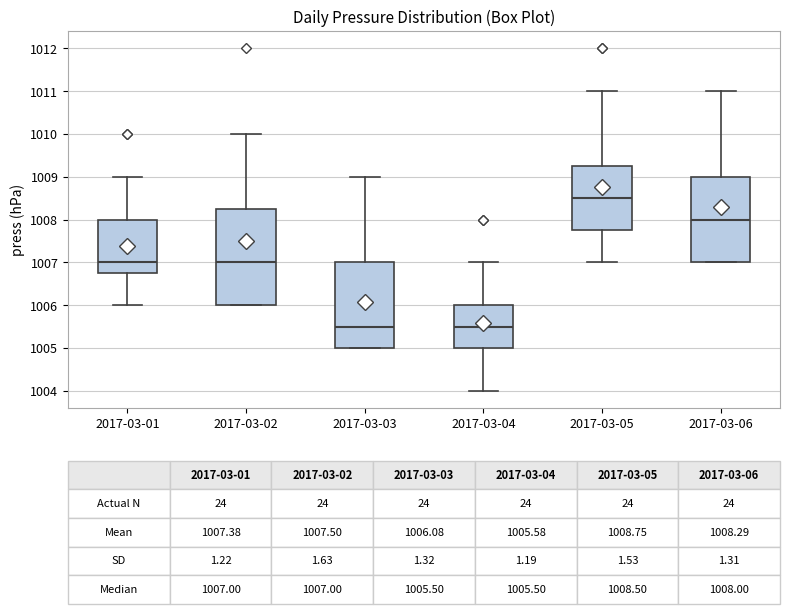

Which box's median line is the highest?

2017-03-05